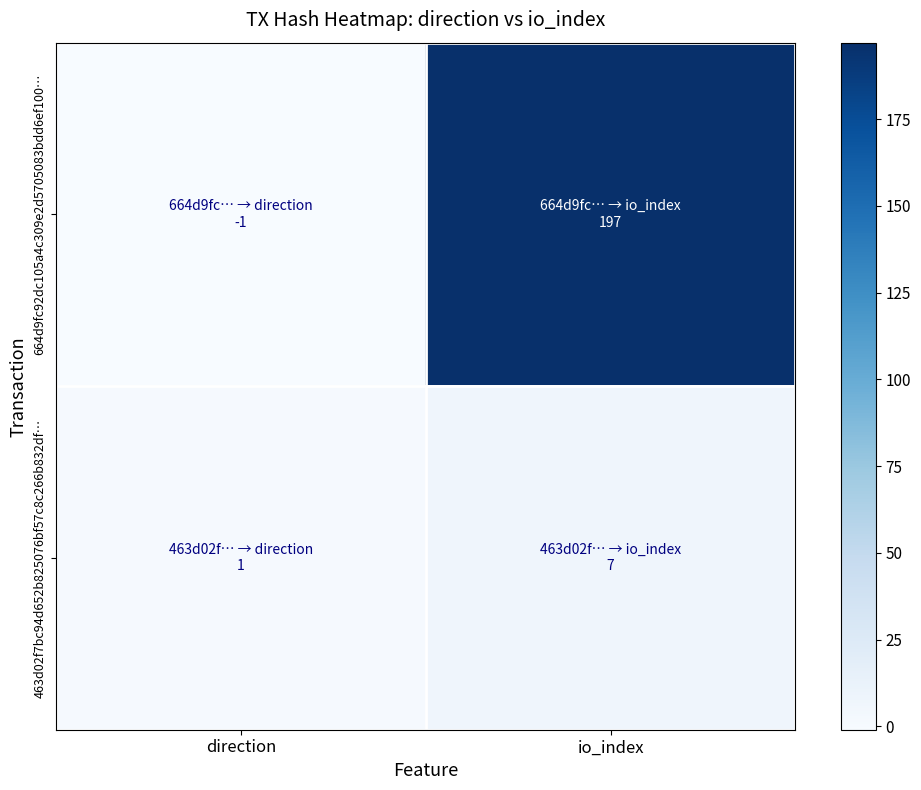

Rank the series by their maximum value, from highest to lowest.

664d9fc92dc105a4c309e2d5705083bdd6ef100…, 463d02f7bc94d652b825076bf57c8c266b832df…